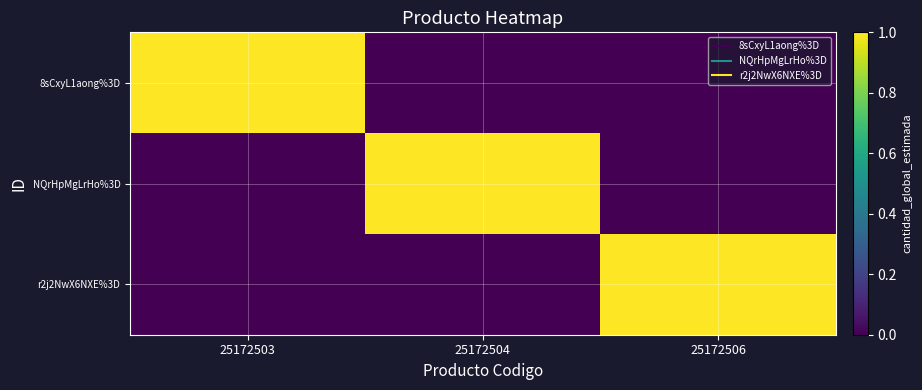

Reading left to right, list all the values displayed in this chart.

8sCxyL1aong%3D: 25172503=1	25172504=0	25172506=0
NQrHpMgLrHo%3D: 25172503=0	25172504=1	25172506=0
r2j2NwX6NXE%3D: 25172503=0	25172504=0	25172506=1